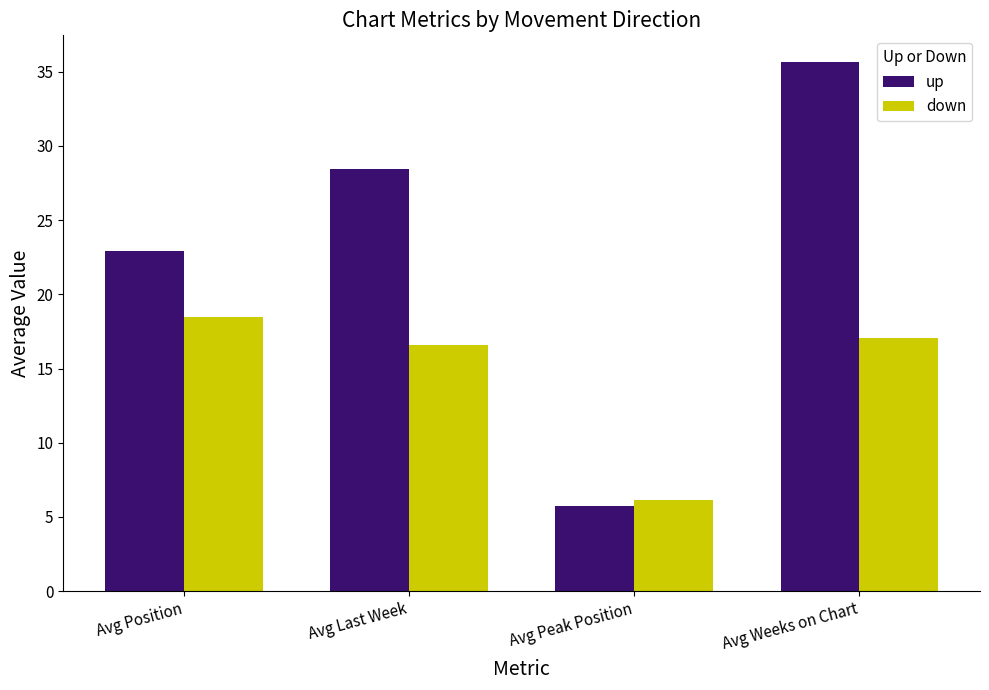

How many categories are shown in the chart?

4